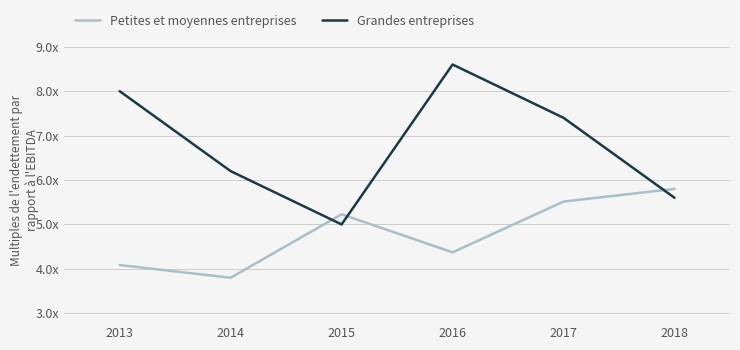

Which category has the highest value across all series?

2016